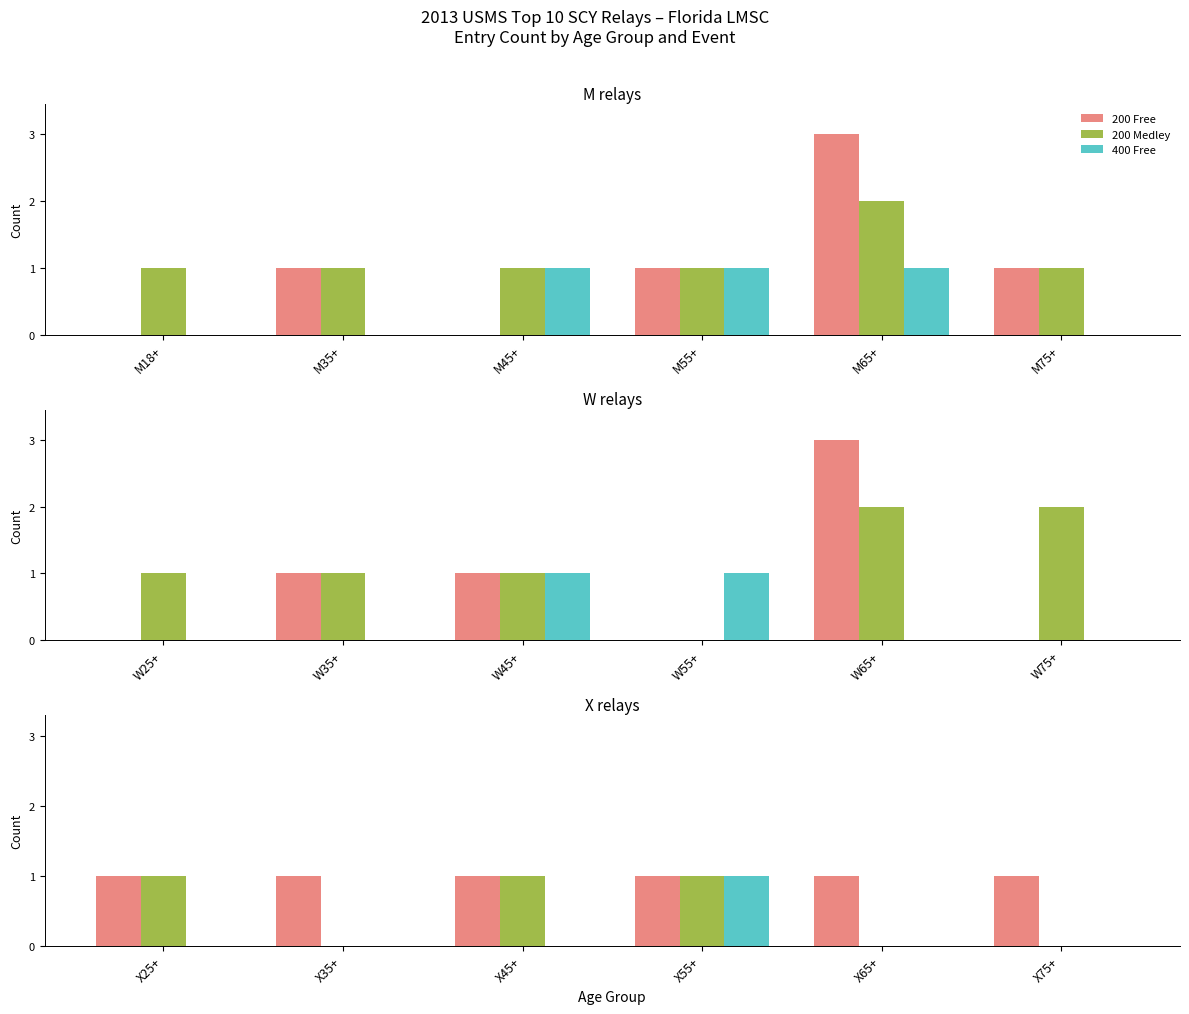

What is the spread (max minus min) of values at X25+?

1